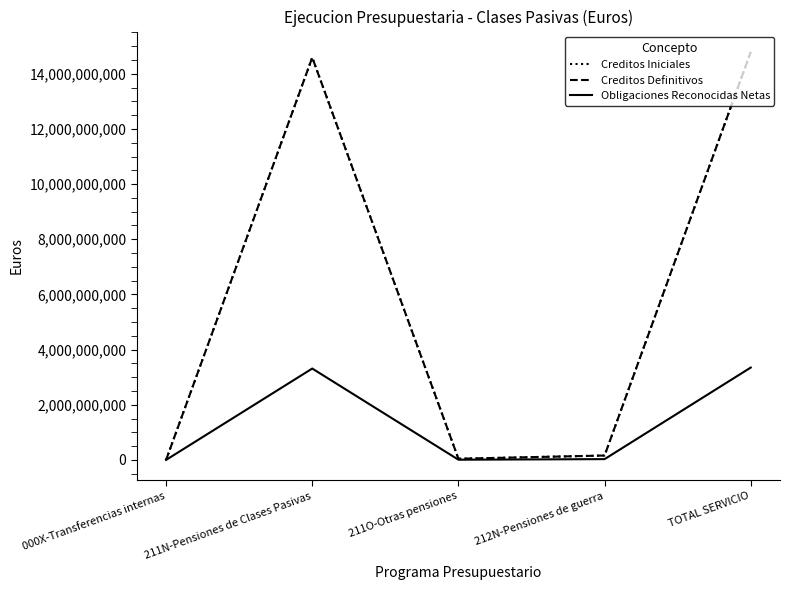

What value does the Creditos Definitivos series have at 212N-Pensiones de guerra?

158817840.0